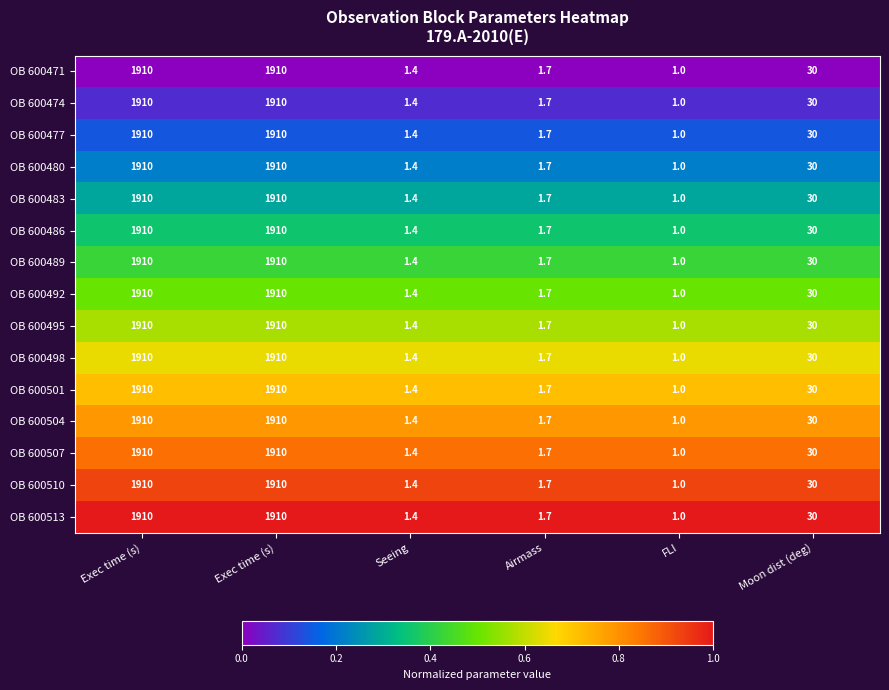

Reading left to right, transcribe all the data shown in this chart.

OB 600471: Exec time (s)=1910.0	Exec time (s)=1910.0	Seeing=1.4	Airmass=1.7	FLI=1.0	Moon dist (deg)=30.0
OB 600474: Exec time (s)=1910.0	Exec time (s)=1910.0	Seeing=1.4	Airmass=1.7	FLI=1.0	Moon dist (deg)=30.0
OB 600477: Exec time (s)=1910.0	Exec time (s)=1910.0	Seeing=1.4	Airmass=1.7	FLI=1.0	Moon dist (deg)=30.0
OB 600480: Exec time (s)=1910.0	Exec time (s)=1910.0	Seeing=1.4	Airmass=1.7	FLI=1.0	Moon dist (deg)=30.0
OB 600483: Exec time (s)=1910.0	Exec time (s)=1910.0	Seeing=1.4	Airmass=1.7	FLI=1.0	Moon dist (deg)=30.0
OB 600486: Exec time (s)=1910.0	Exec time (s)=1910.0	Seeing=1.4	Airmass=1.7	FLI=1.0	Moon dist (deg)=30.0
OB 600489: Exec time (s)=1910.0	Exec time (s)=1910.0	Seeing=1.4	Airmass=1.7	FLI=1.0	Moon dist (deg)=30.0
OB 600492: Exec time (s)=1910.0	Exec time (s)=1910.0	Seeing=1.4	Airmass=1.7	FLI=1.0	Moon dist (deg)=30.0
OB 600495: Exec time (s)=1910.0	Exec time (s)=1910.0	Seeing=1.4	Airmass=1.7	FLI=1.0	Moon dist (deg)=30.0
OB 600498: Exec time (s)=1910.0	Exec time (s)=1910.0	Seeing=1.4	Airmass=1.7	FLI=1.0	Moon dist (deg)=30.0
OB 600501: Exec time (s)=1910.0	Exec time (s)=1910.0	Seeing=1.4	Airmass=1.7	FLI=1.0	Moon dist (deg)=30.0
OB 600504: Exec time (s)=1910.0	Exec time (s)=1910.0	Seeing=1.4	Airmass=1.7	FLI=1.0	Moon dist (deg)=30.0
OB 600507: Exec time (s)=1910.0	Exec time (s)=1910.0	Seeing=1.4	Airmass=1.7	FLI=1.0	Moon dist (deg)=30.0
OB 600510: Exec time (s)=1910.0	Exec time (s)=1910.0	Seeing=1.4	Airmass=1.7	FLI=1.0	Moon dist (deg)=30.0
OB 600513: Exec time (s)=1910.0	Exec time (s)=1910.0	Seeing=1.4	Airmass=1.7	FLI=1.0	Moon dist (deg)=30.0